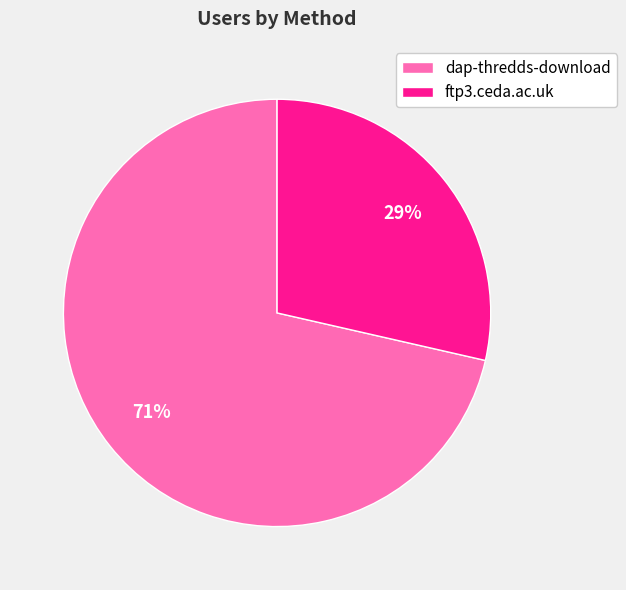

To the nearest percent, what is the combined percentage of ftp3.ceda.ac.uk and dap-thredds-download?

100%